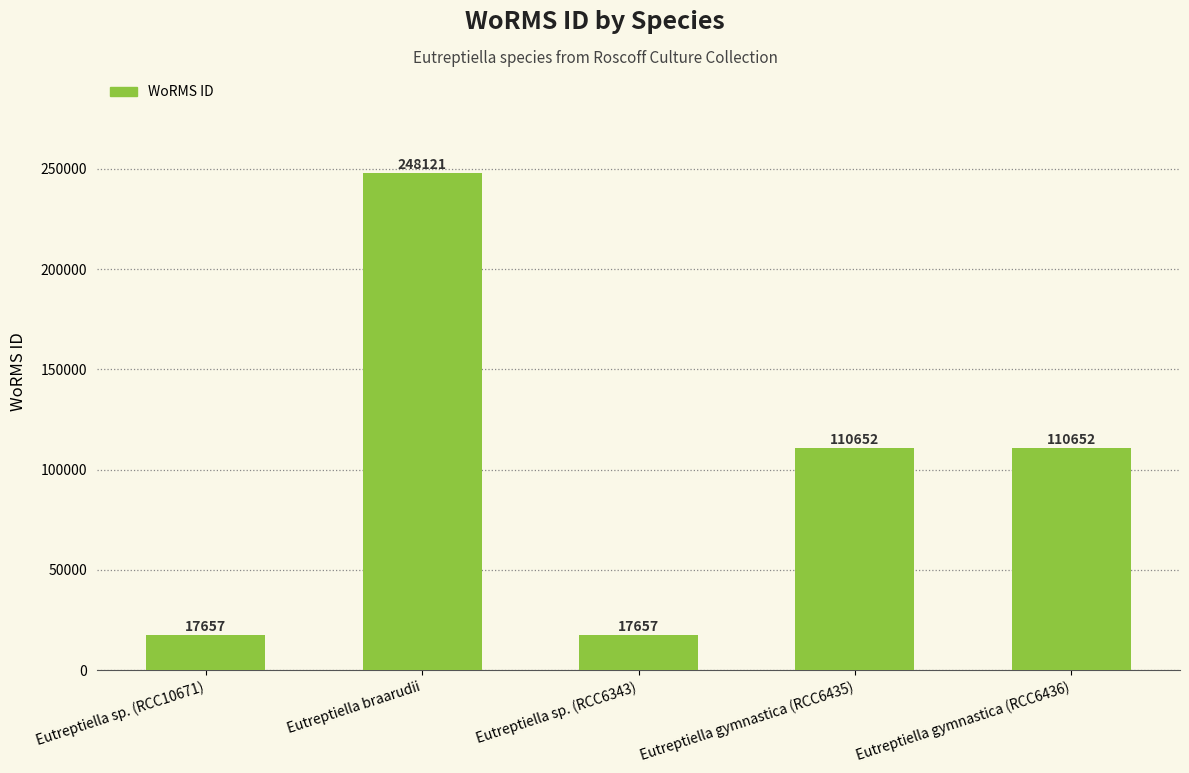

At which label does the data first exceed 110652?

Eutreptiella braarudii